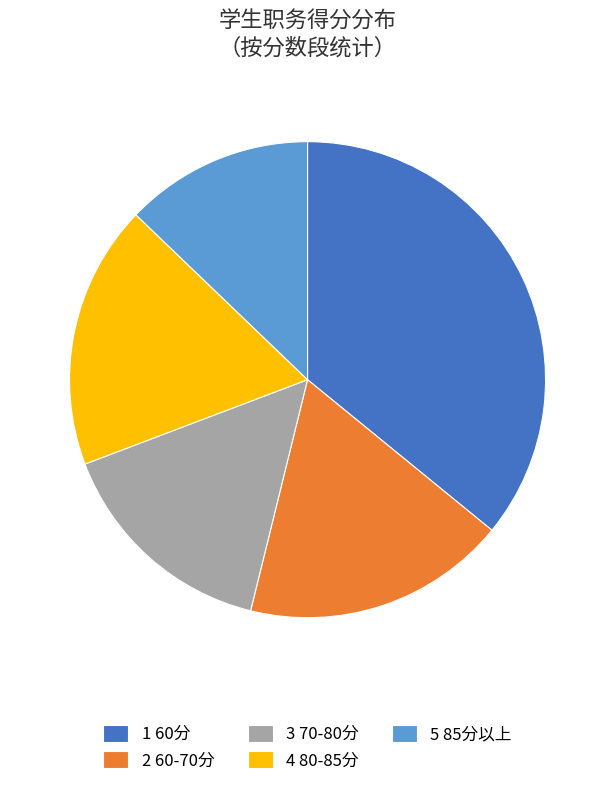

What is the ratio of the value at 5 85分以上 to the value at 3 70-80分?

0.8